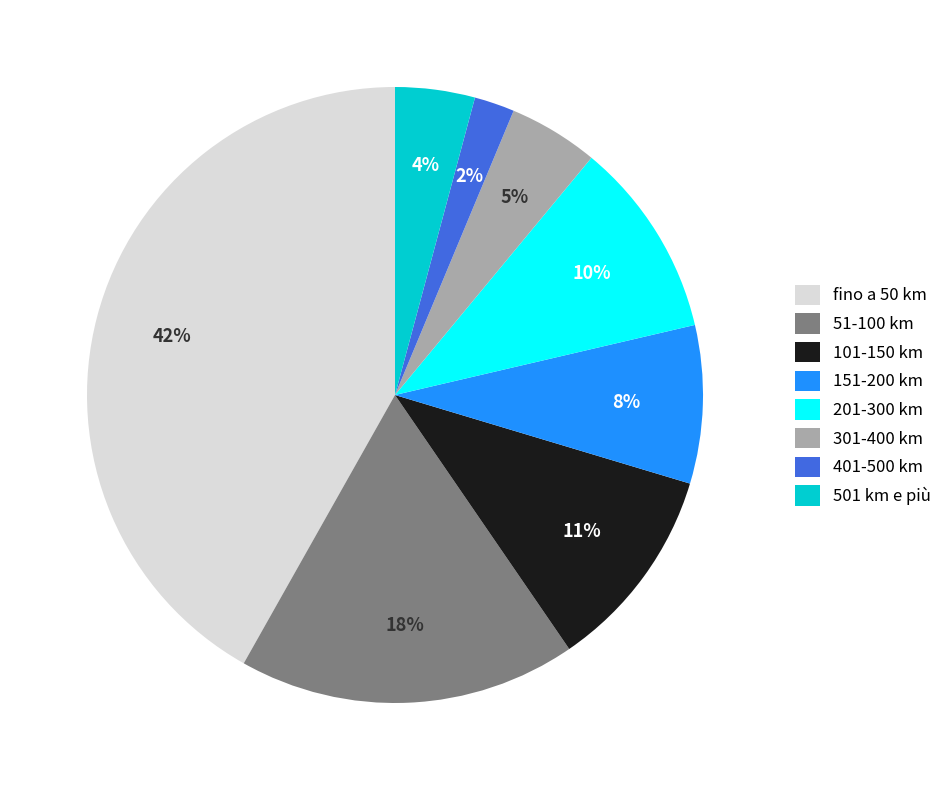

Which slice is the smallest?

401-500 km